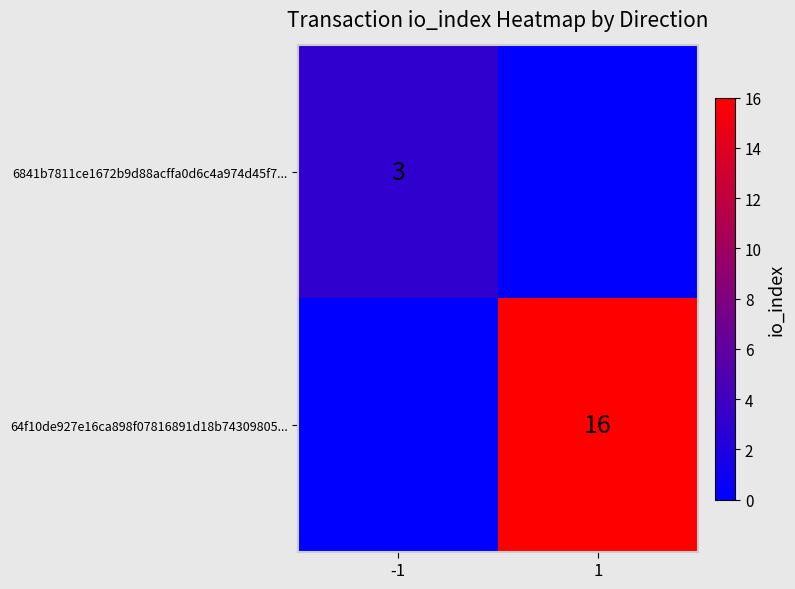

Is it true that 64f10de927e16ca898f07816891d18b74309805... equals 5 at 1?

False